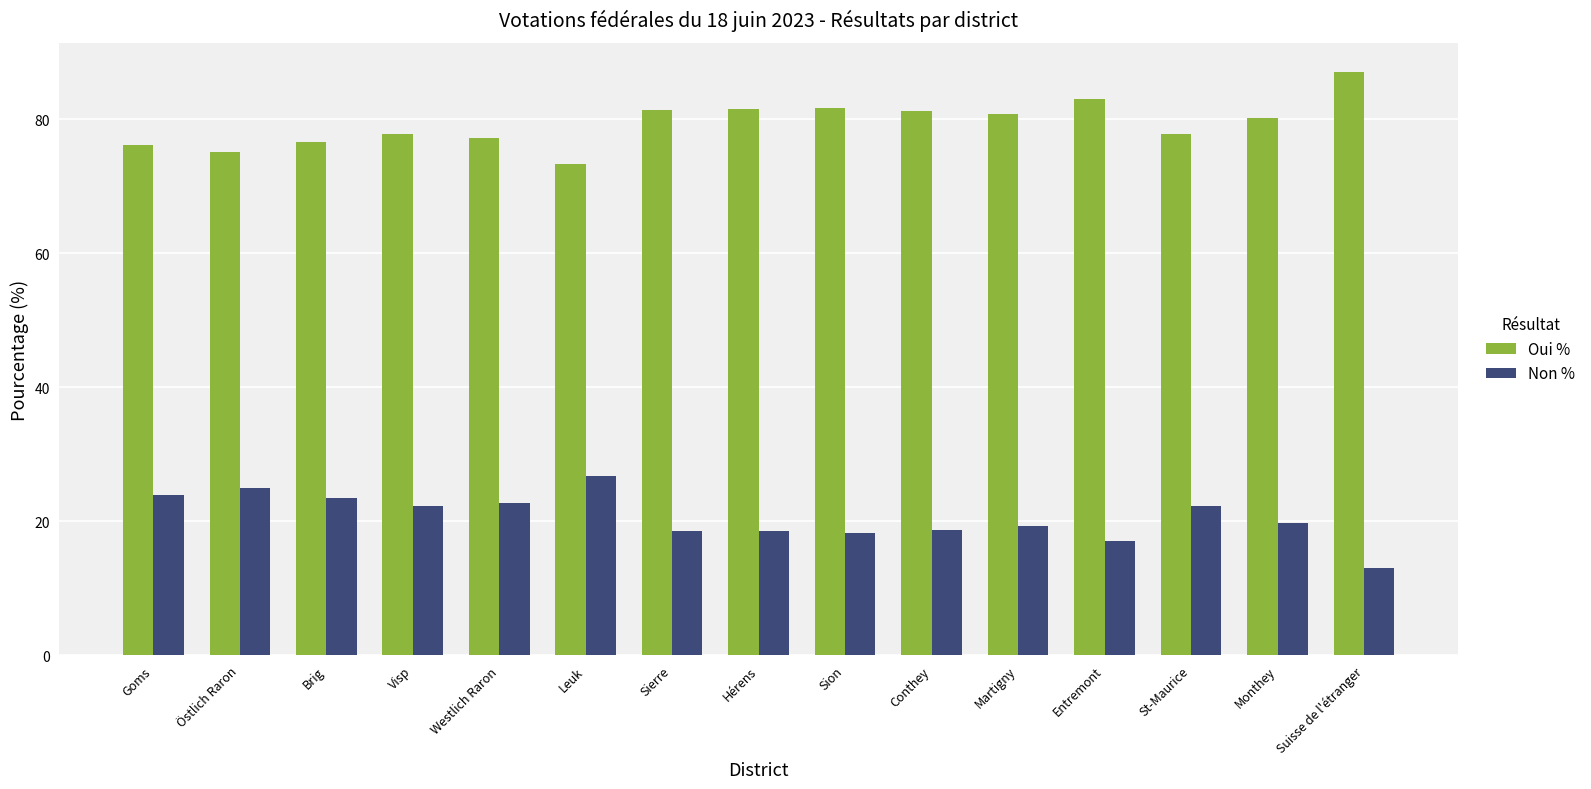

At how many categories does at least one series exceed 56?

15